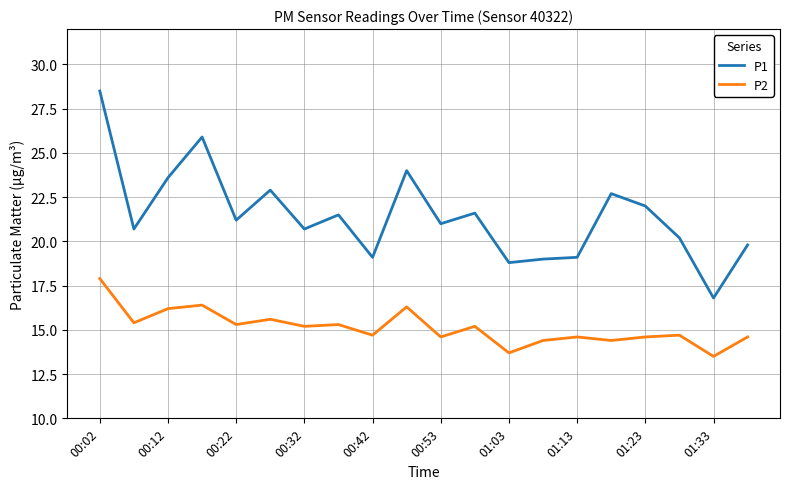

In P1, how many points are lower than both neighbors (excluding endpoints)?

7